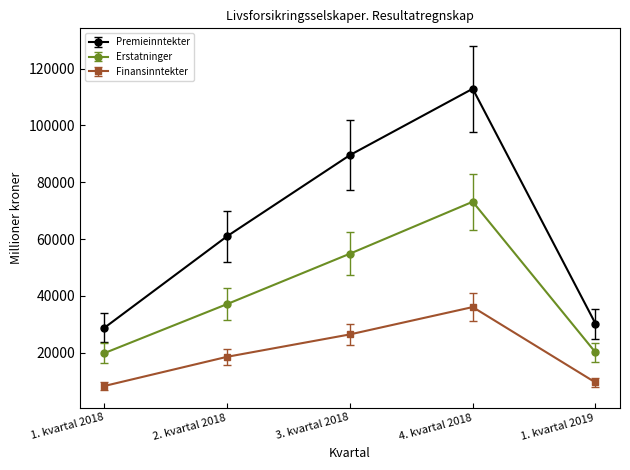

What is the sum of the Erstatninger values at 4. kvartal 2018 and 1. kvartal 2019?

93251